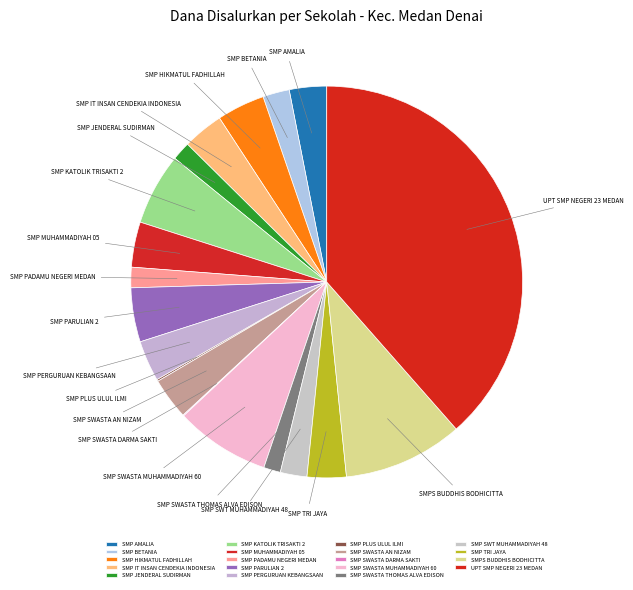

Which category has the biggest portion of the pie?

UPT SMP NEGERI 23 MEDAN